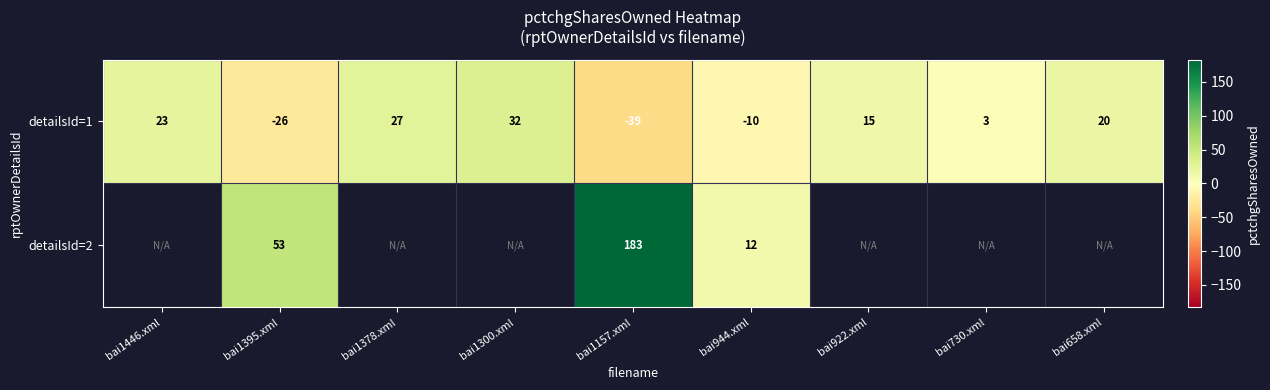

Which has a higher value, bai922.xml or bai1395.xml?

bai922.xml